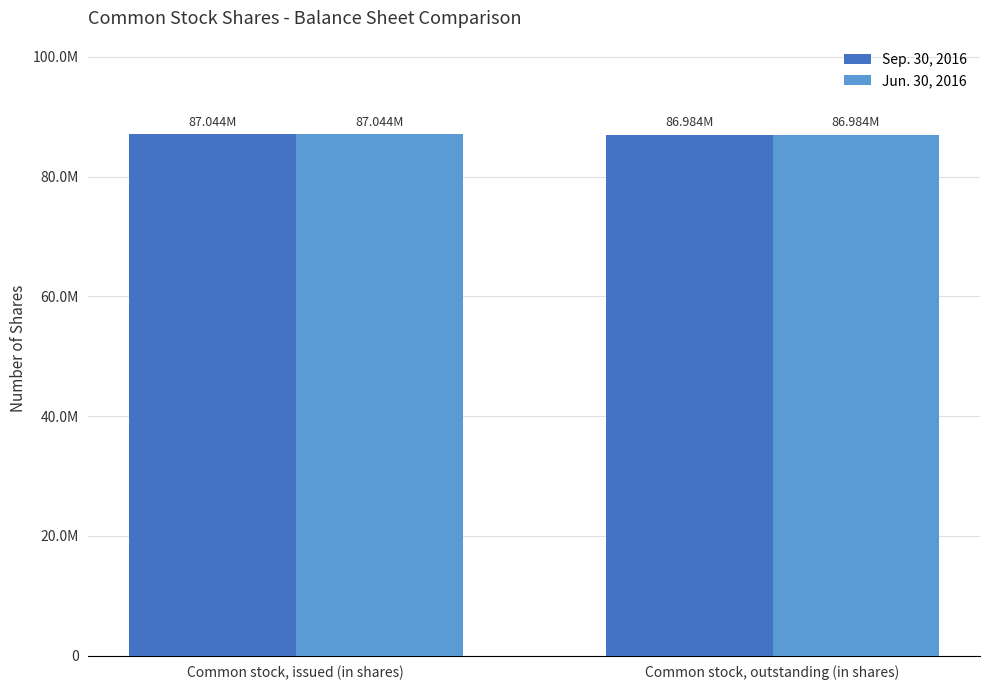

Reading left to right, what are all the values shown in this chart?

Sep. 30, 2016: Common stock, issued (in shares)=87044000	Common stock, outstanding (in shares)=86984000
Jun. 30, 2016: Common stock, issued (in shares)=87044000	Common stock, outstanding (in shares)=86984000